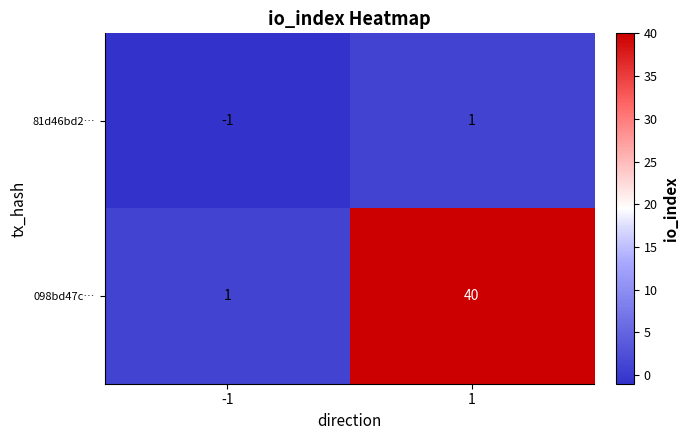

Rank the series by their maximum value, from highest to lowest.

098bd47c…, 81d46bd2…